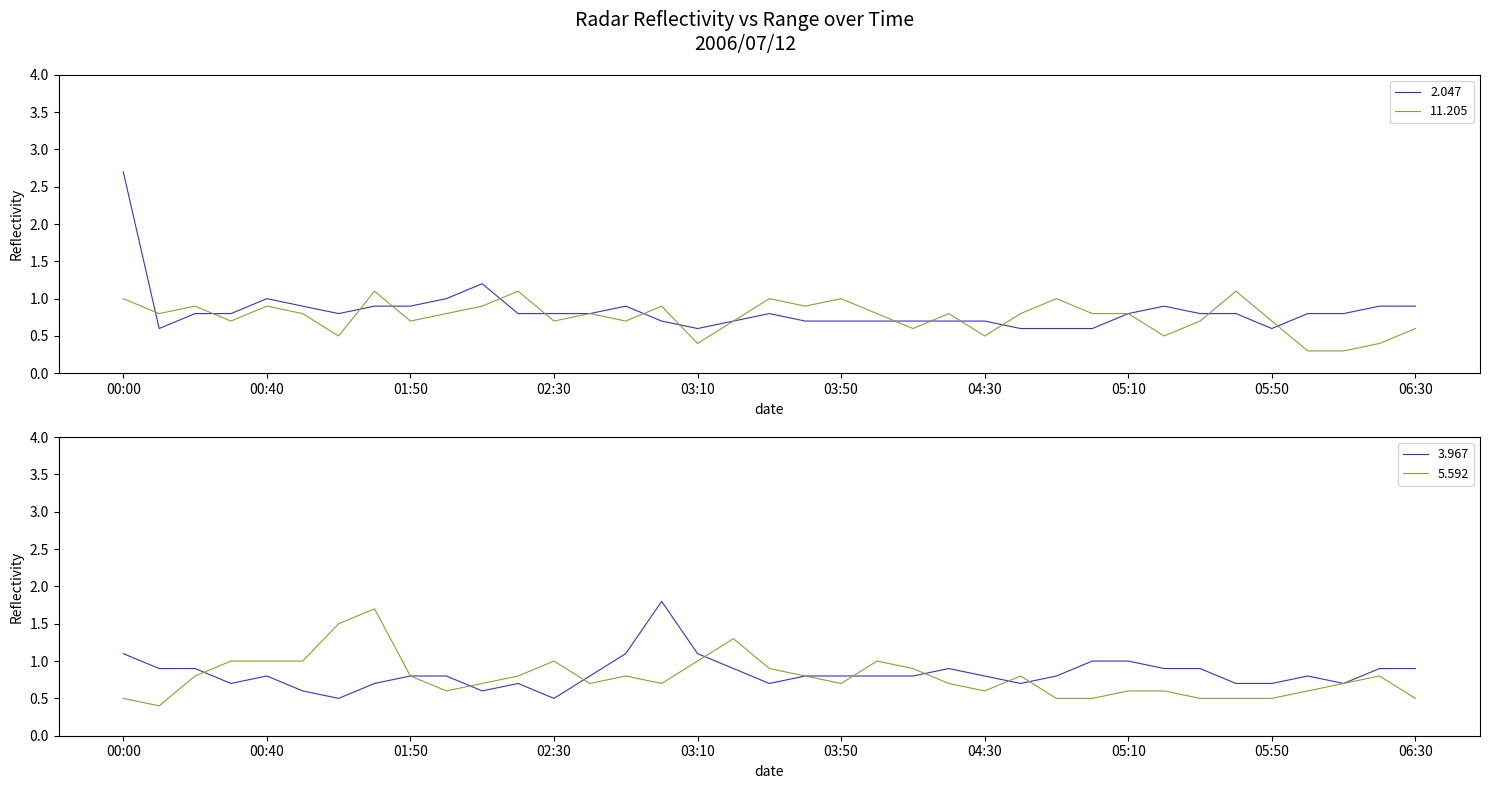

What is the difference between the maximum and minimum values in the 2.047 series?

2.1